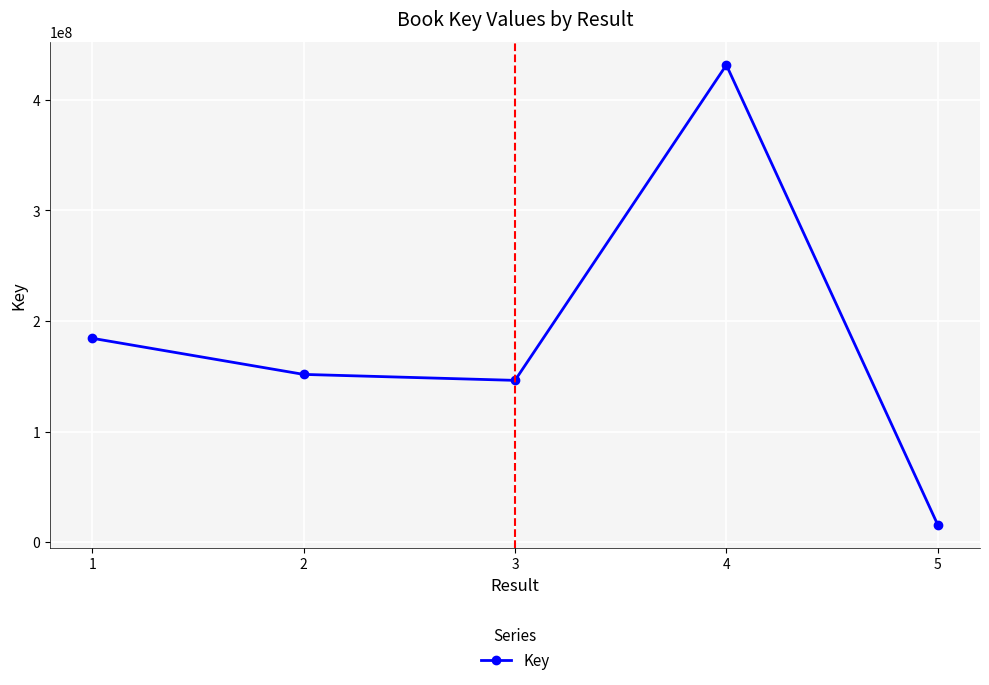

At which label does the data first exceed 151735307?

1